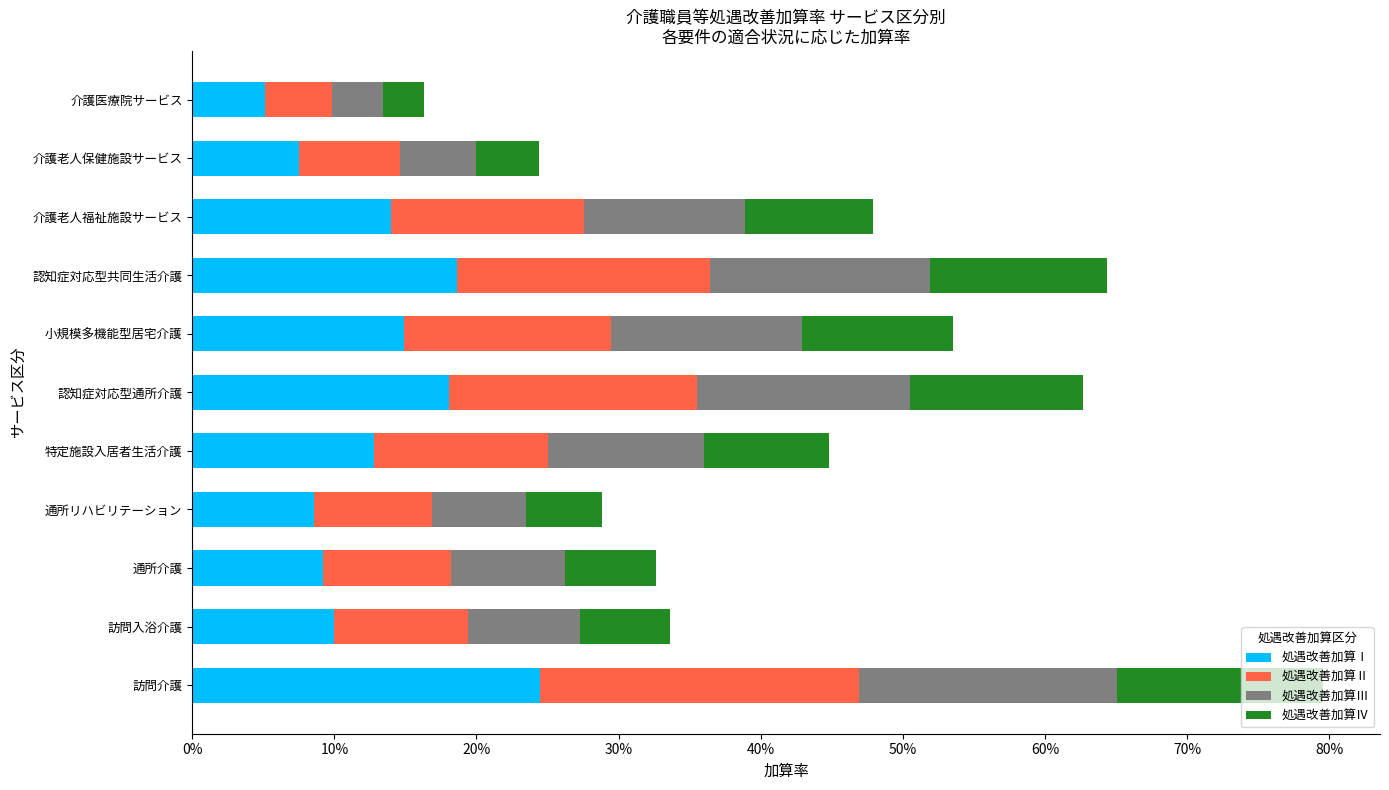

Which series has the largest total across all categories?

処遇改善加算Ⅰ